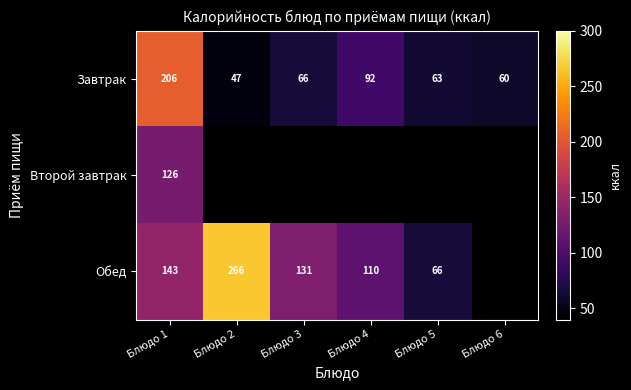

Rank the categories by Завтрак value from lowest to highest.

Блюдо 2, Блюдо 6, Блюдо 5, Блюдо 3, Блюдо 4, Блюдо 1